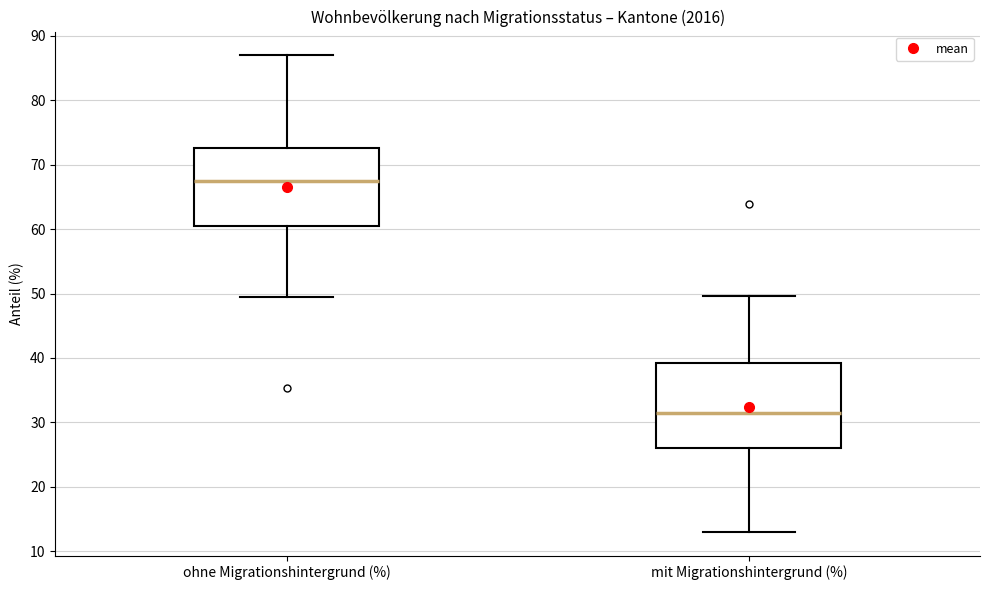

Reading left to right, read every box against the y-axis: the position of its median line, the range the box covers, and the ends of its whiskers. The values are not printed on the chart, so give them approximately, as read against the axis.

ohne Migrationshintergrund (%): median 68, box 60 to 73, whiskers 49 to 87
mit Migrationshintergrund (%): median 31, box 26 to 39, whiskers 13 to 50